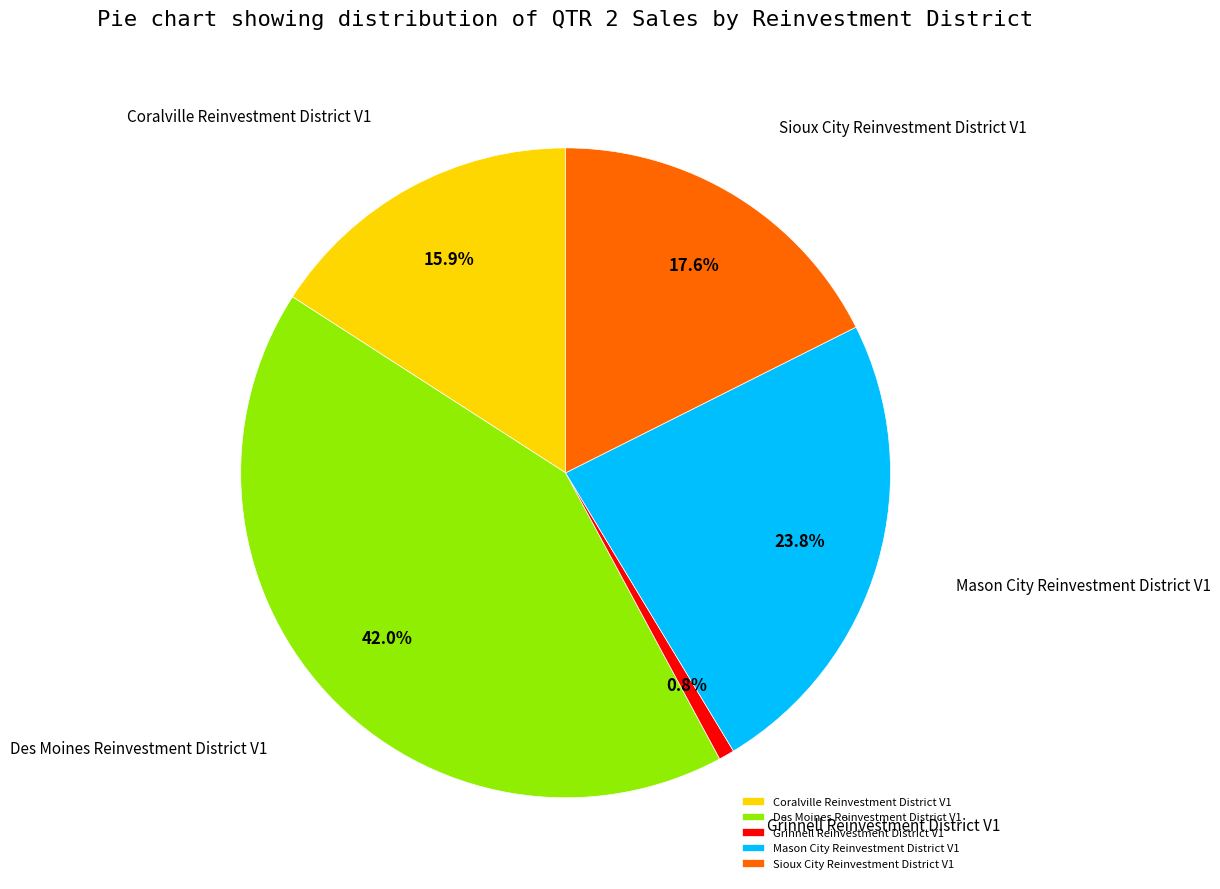

To the nearest percent, what percentage of the pie is Grinnell Reinvestment District V1?

1%